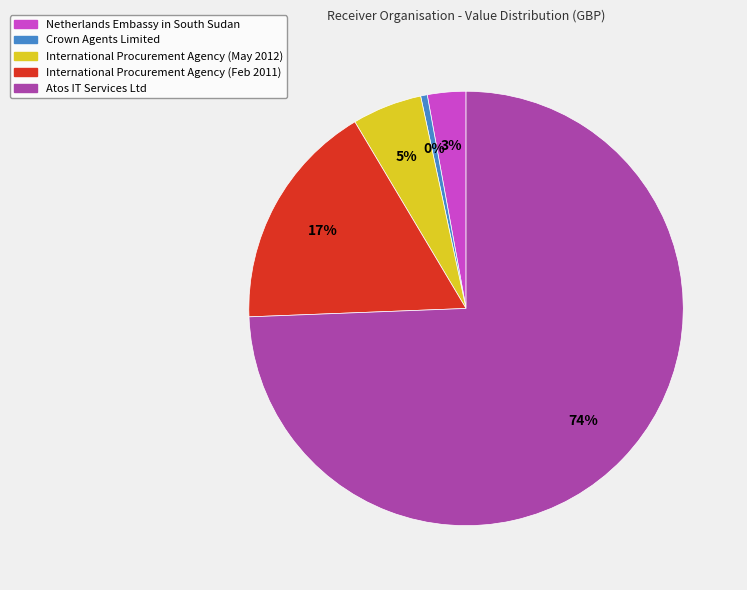

How many segments does this pie chart have?

5